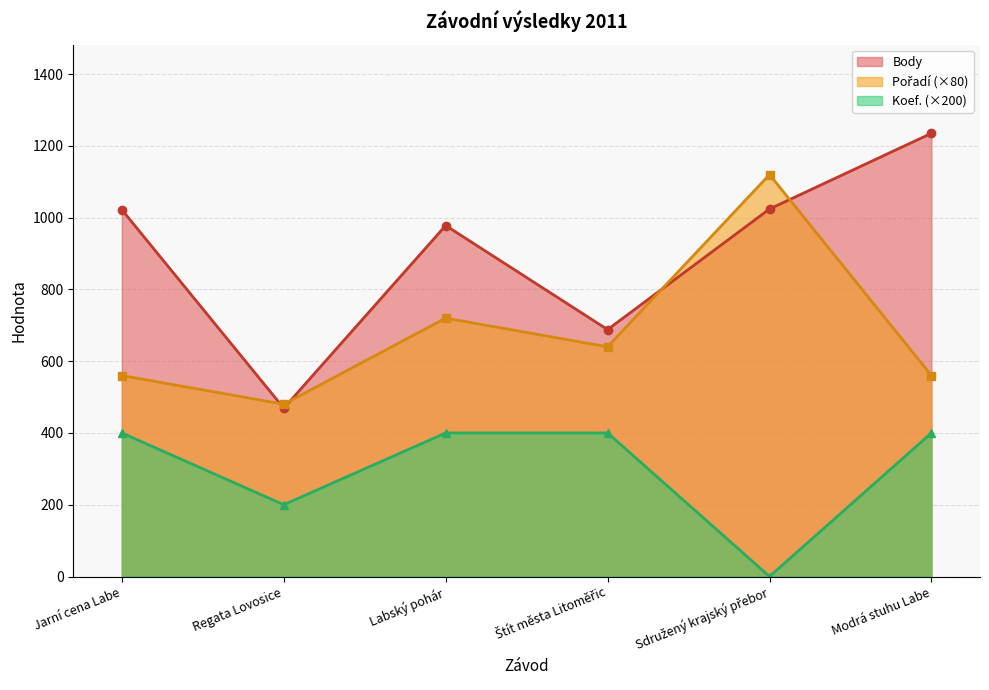

What is the difference between the maximum and second lowest values in the Koef. series?

200